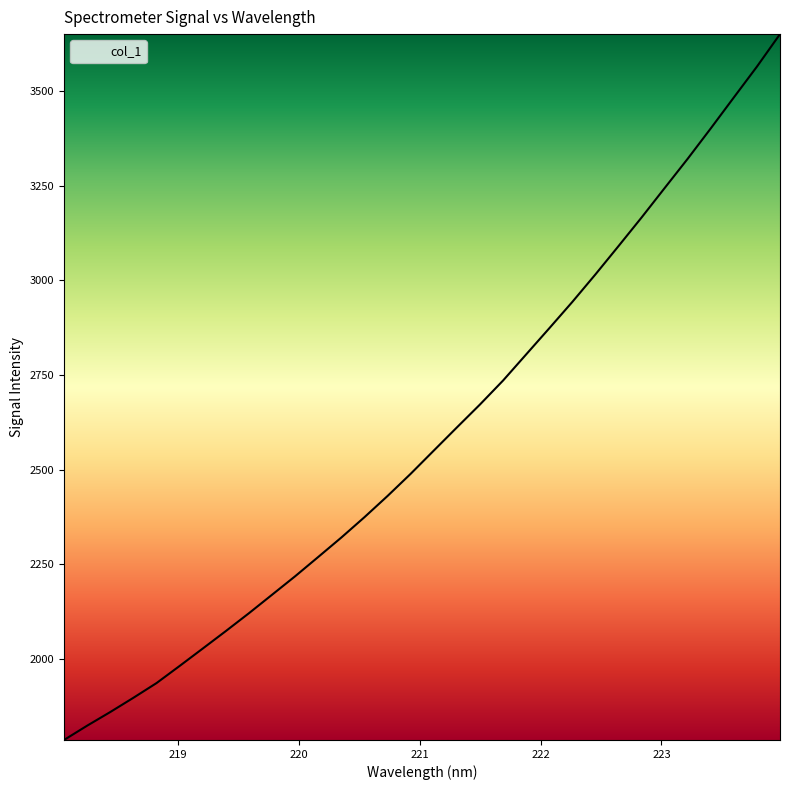

What is the difference between the maximum and minimum values?

1864.3